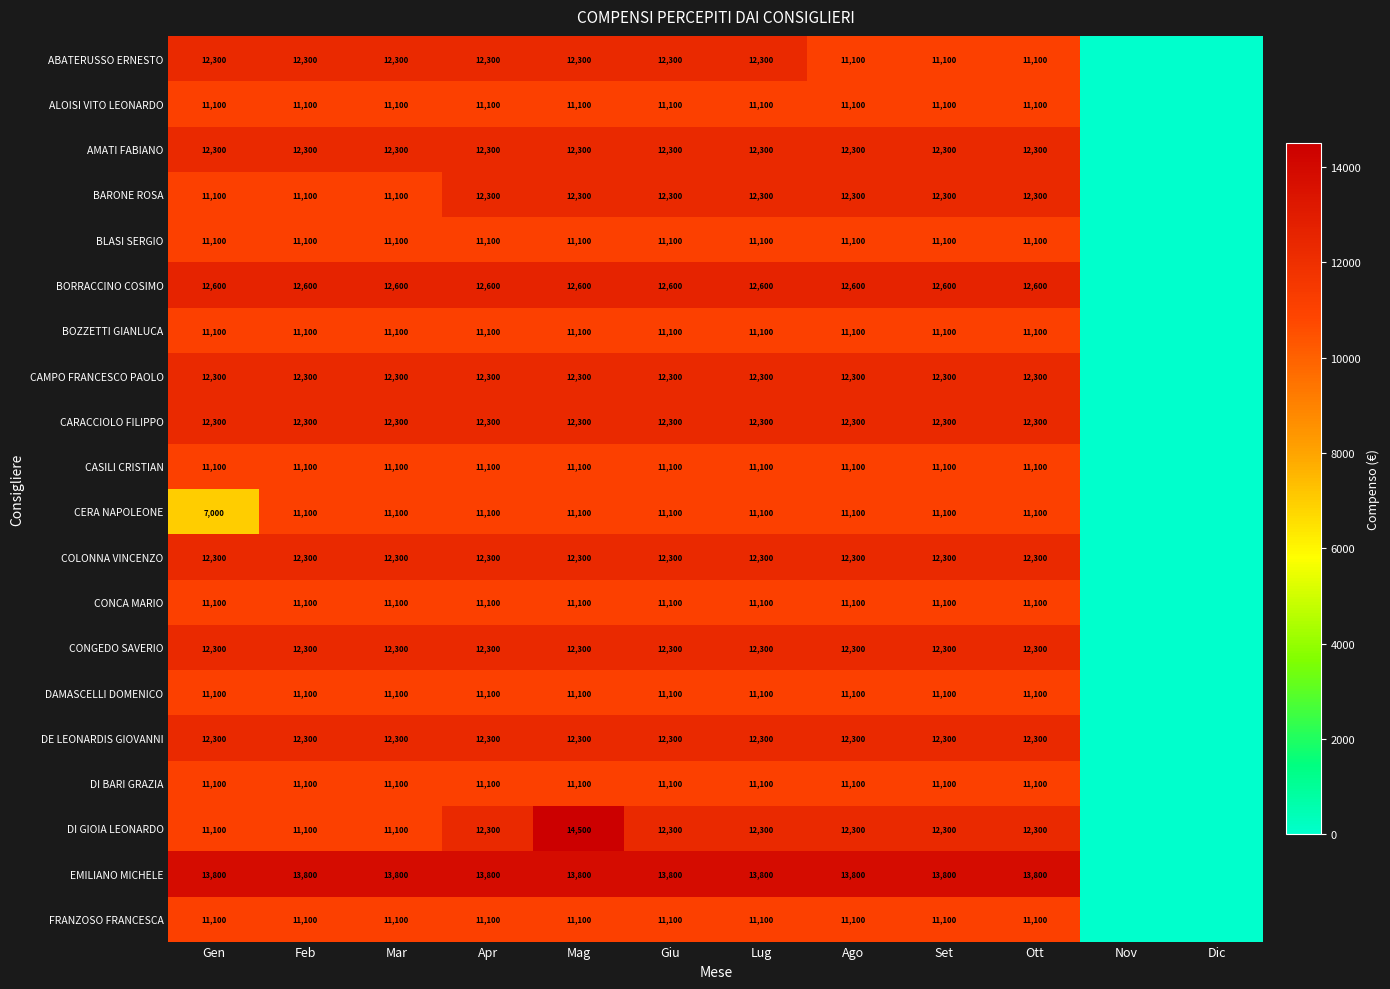

What is the sum of the BARONE ROSA values at Mar and Ago?

23400